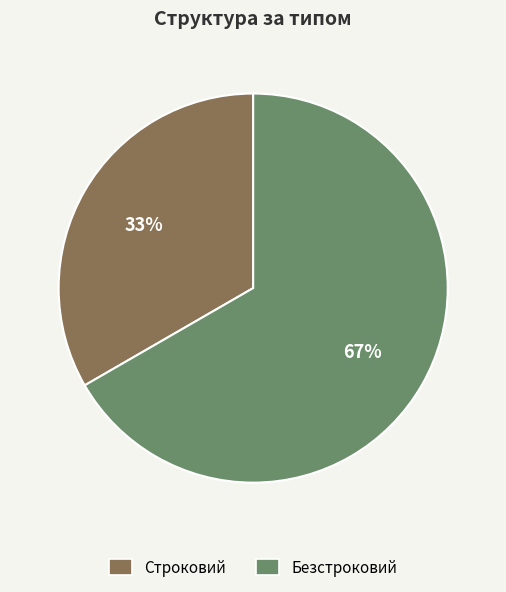

Do Безстроковий and Строковий together represent more than half of the pie?

Yes